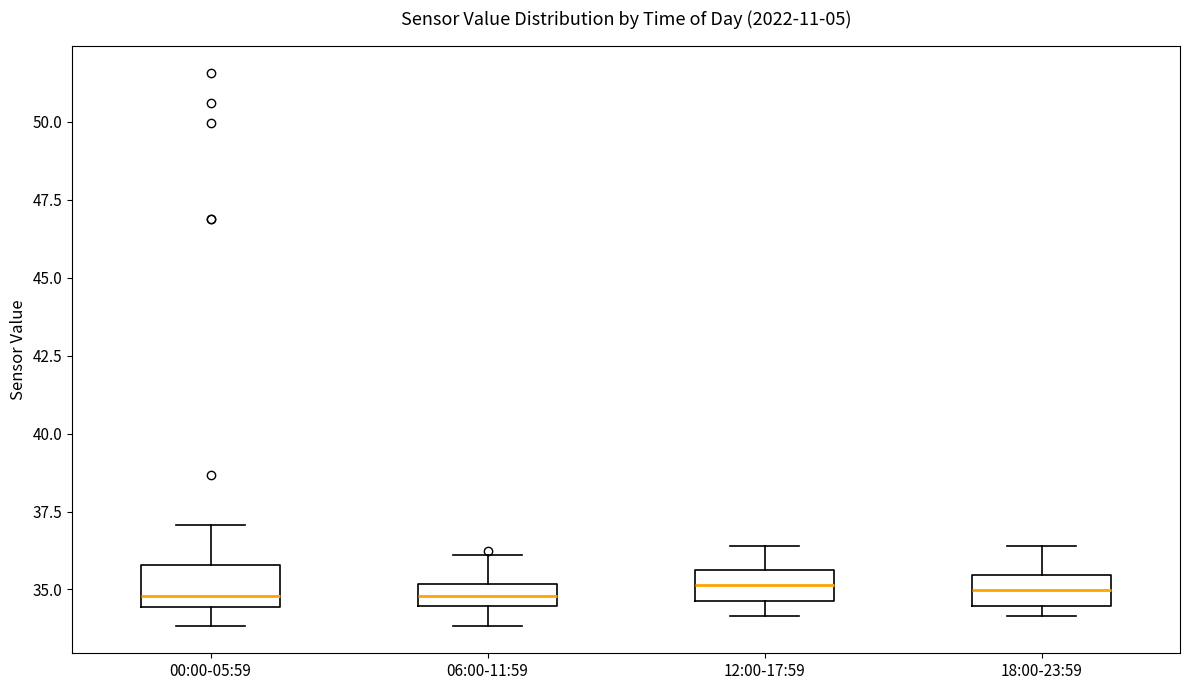

Where is the upper edge of the box for 06:00-11:59 on the y-axis? The values are not printed on the chart, so give them approximately, as read against the axis.

35.0